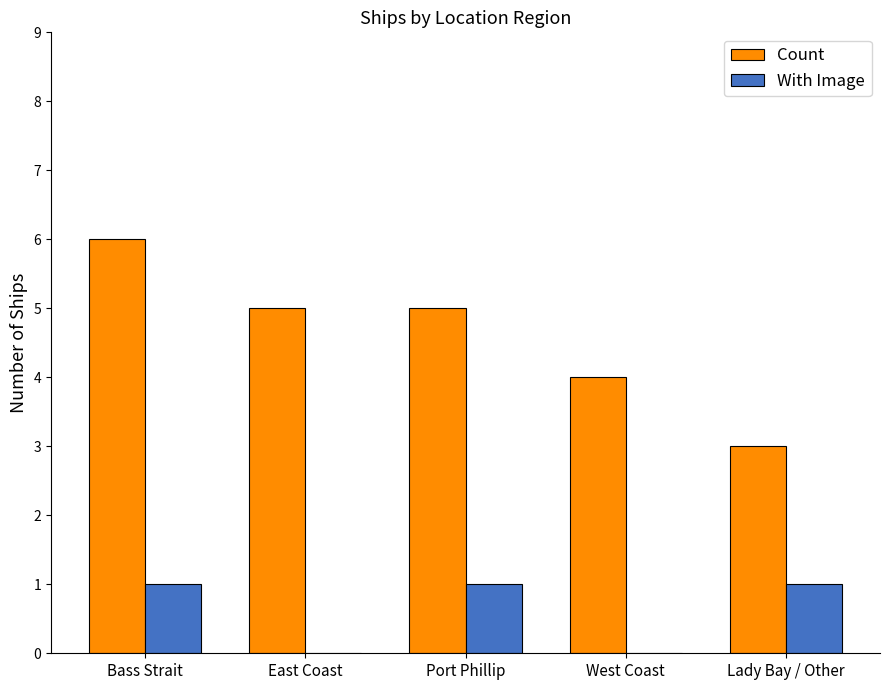

At which category is the sum across all series the highest?

Bass Strait